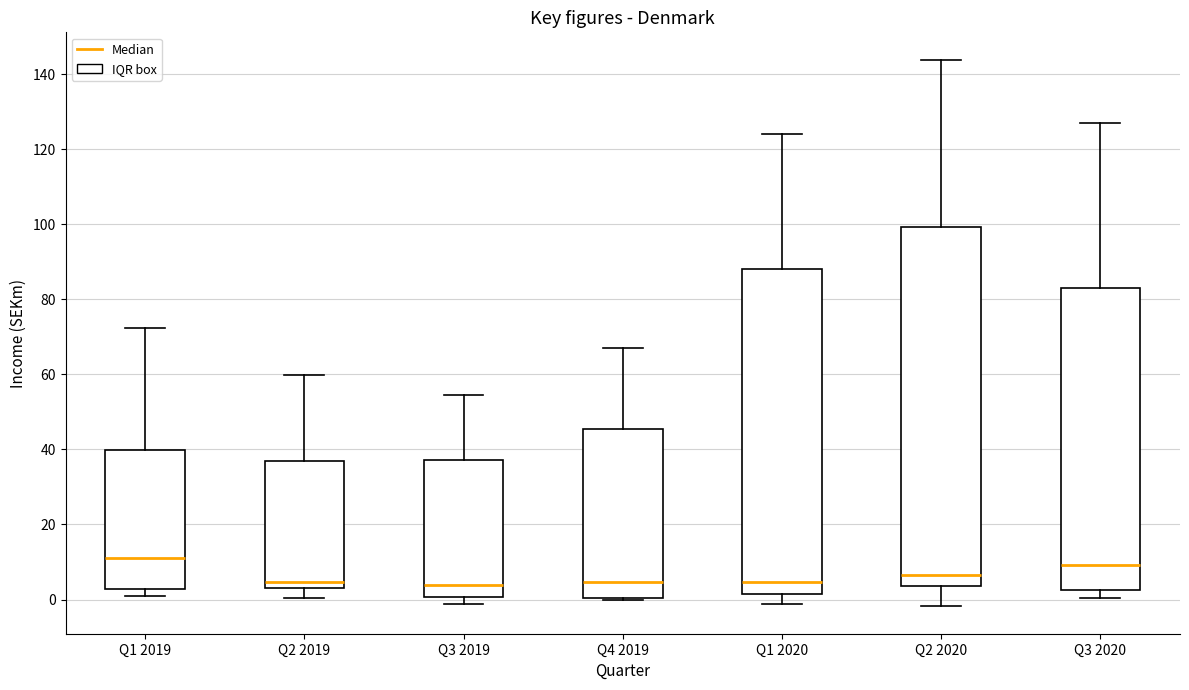

Comparing the boxes themselves (not the whiskers), which one is the tallest?

Q2 2020